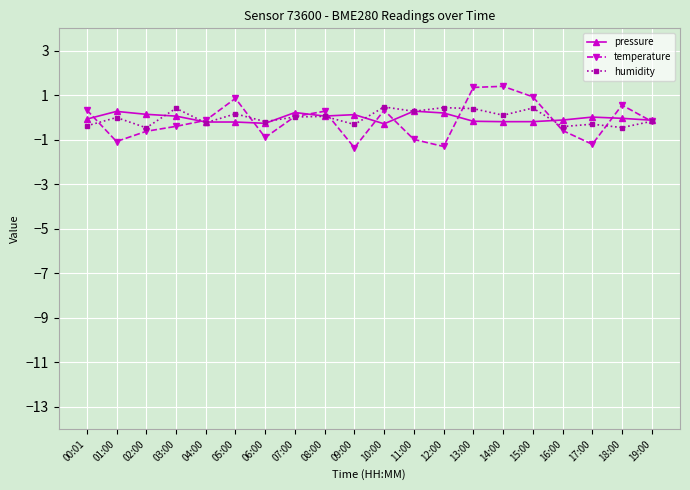

Between which two adjacent categories do temperature and pressure first intersect?

00:01 and 01:00